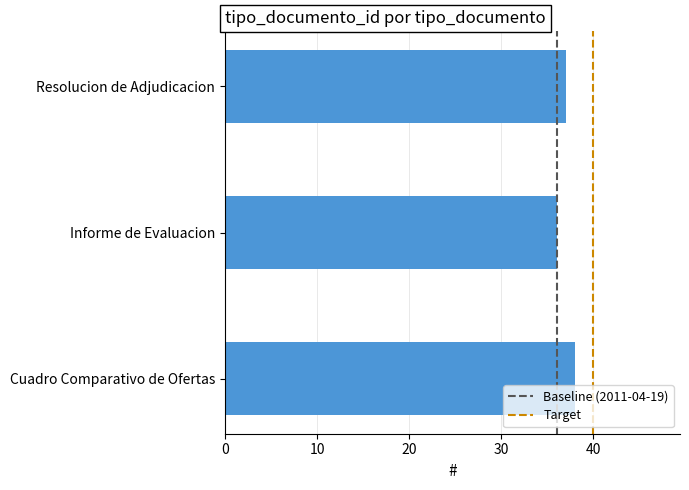

What is the average value?

37